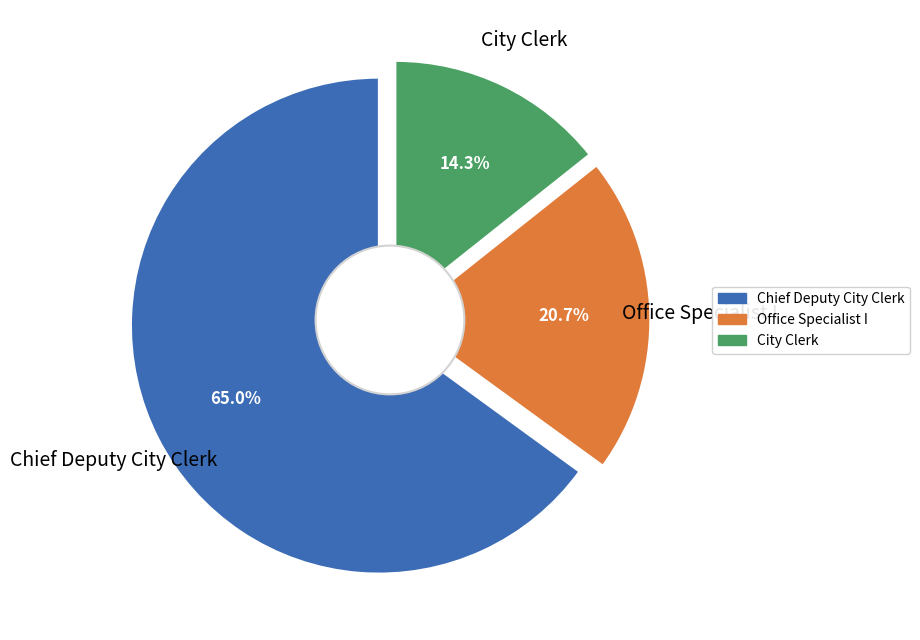

Is it true that Chief Deputy City Clerk is 54% of the pie?

False